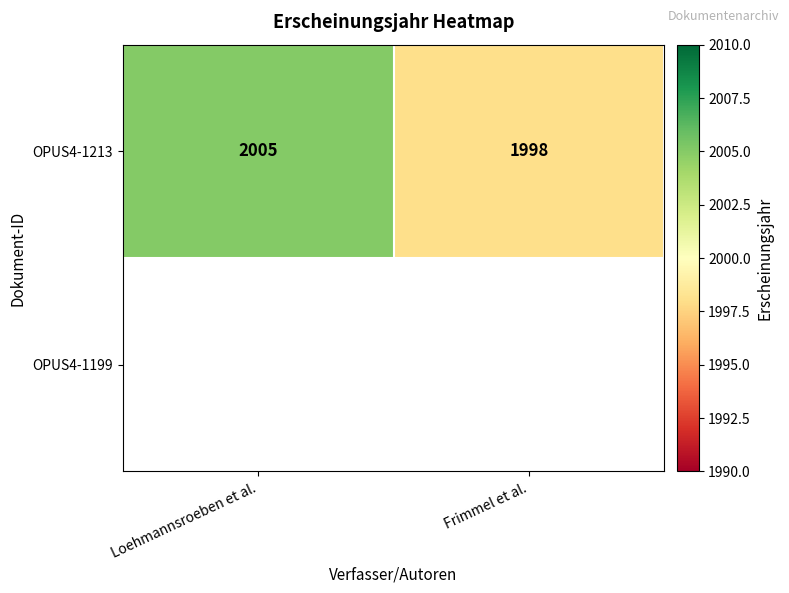

Which label corresponds to the smallest value in the chart?

Frimmel et al.